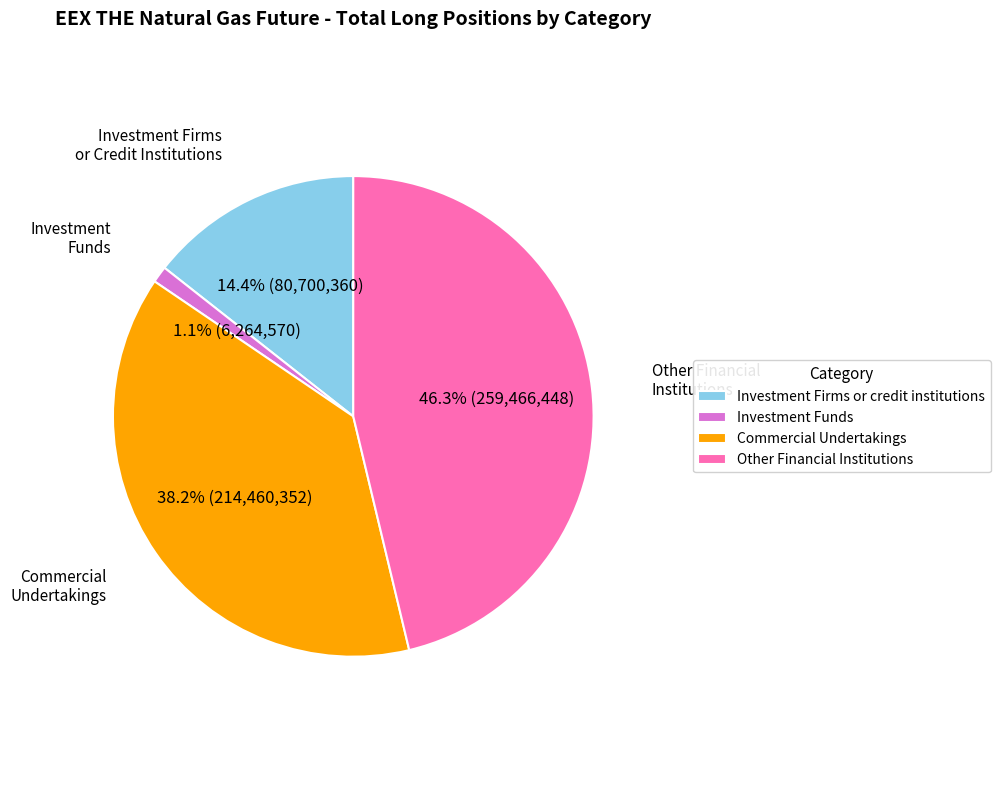

To the nearest percent, what is the difference between the largest and smallest slice percentages?

45%